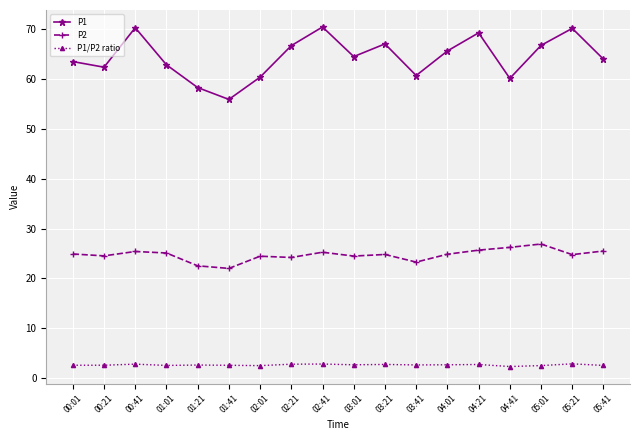

Which series has the widest spread of values?

P1